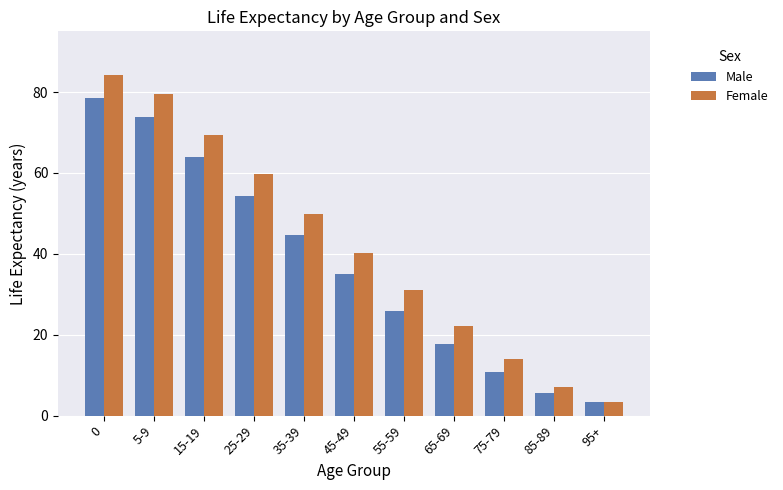

What is the maximum value for Male?

78.5